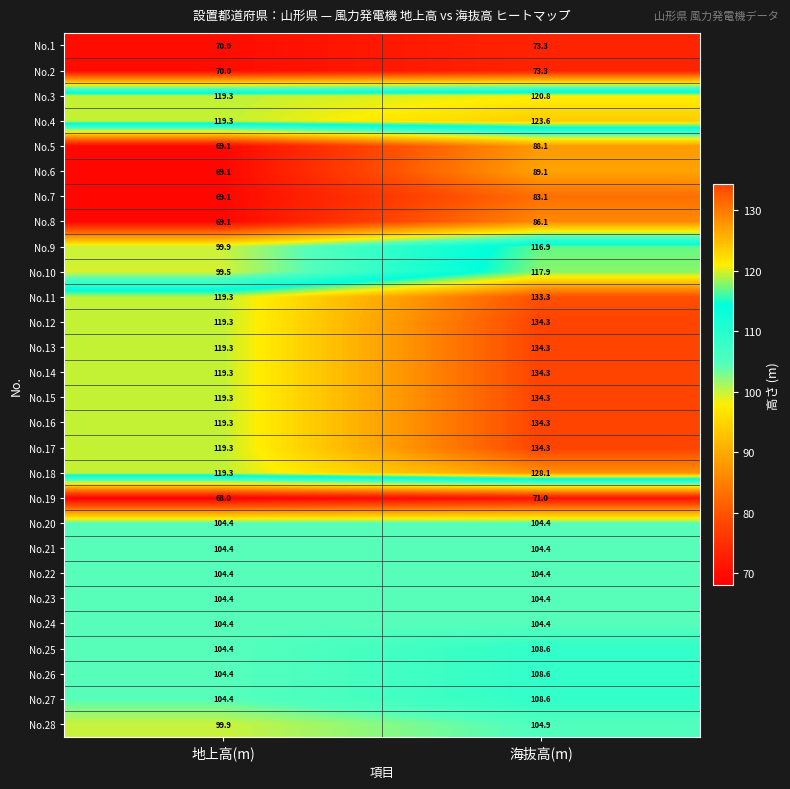

List the labels in order of No.25 value, largest first.

海抜高(m), 地上高(m)